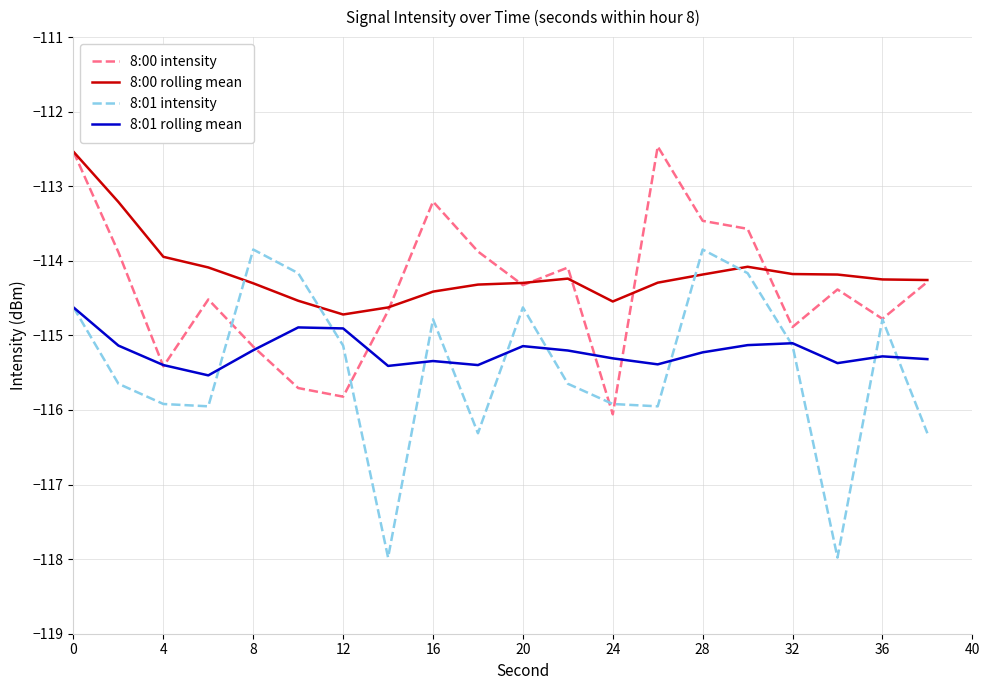

What is the minimum value for 8:00 intensity?

-116.1